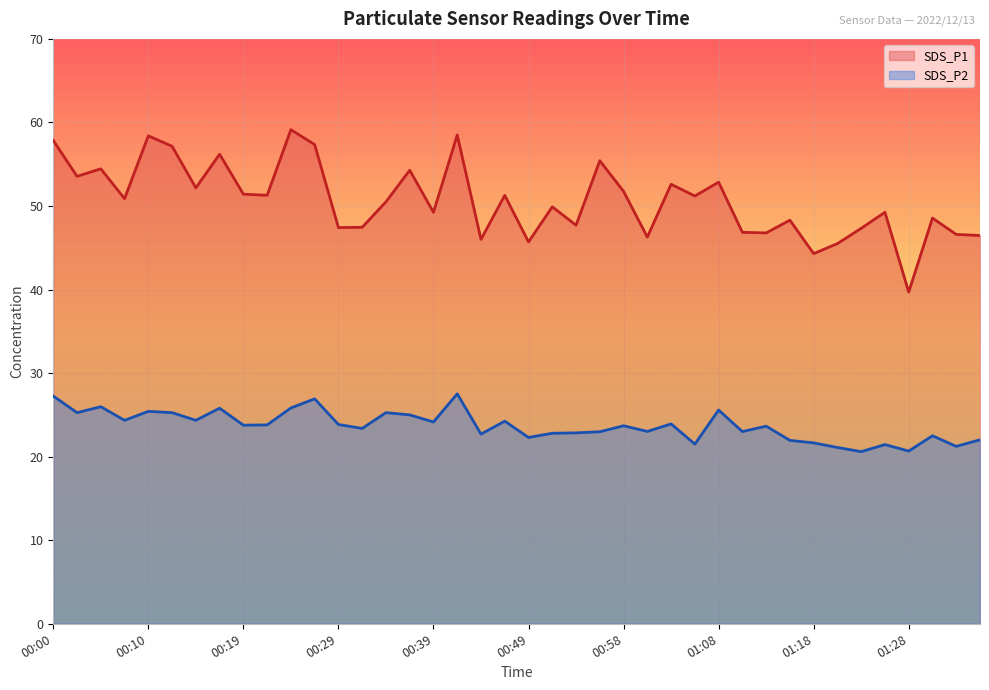

What is the total value across all series at 01:18?

65.9